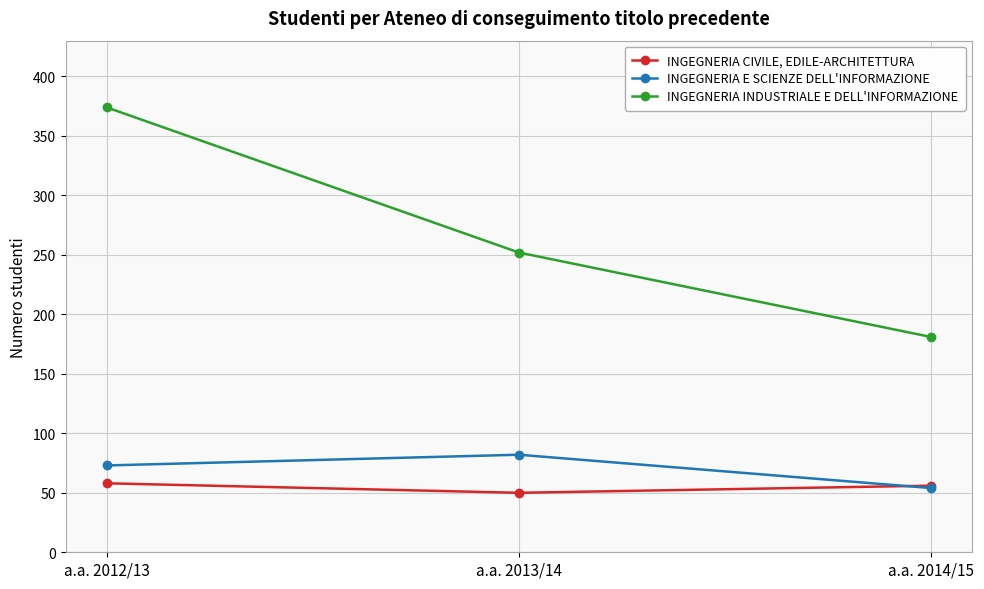

What is the label of the 3rd point from the right?

a.a. 2012/13